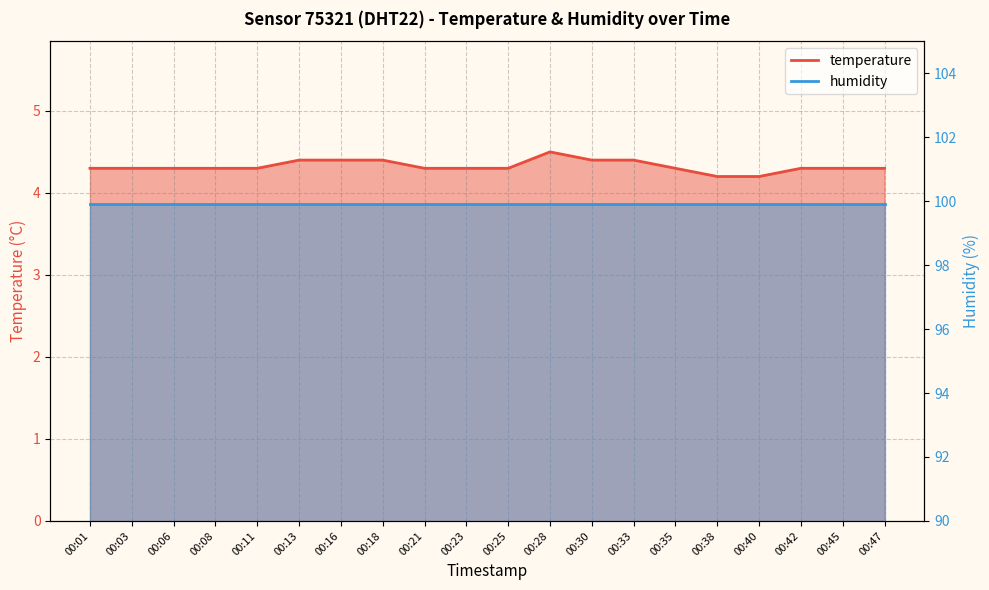

Approximately how many times larger is the value at 00:25 compared to 00:13?

1.0